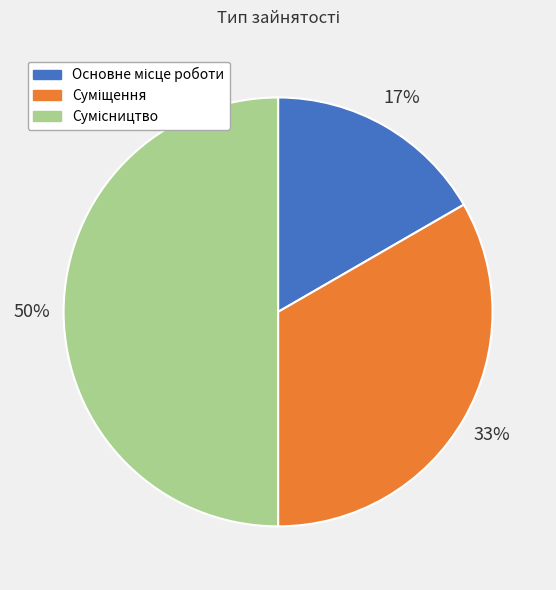

To the nearest percent, what is the average slice percentage?

33%